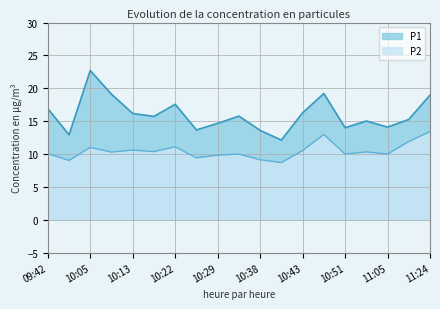

Reading left to right, list all the values displayed in this chart.

P1: 09:42=16.9	10:01=12.9	10:05=22.7	10:09=19.1	10:13=16.2	10:17=15.7	10:22=17.6	10:25=13.7	10:29=14.7	10:33=15.8	10:38=13.6	10:41=12.1	10:43=16.3	10:46=19.2	10:51=14.0	11:00=15.0	11:05=14.1	11:11=15.3	11:24=19.0
P2: 09:42=10.1	10:01=9.0	10:05=11.0	10:09=10.3	10:13=10.6	10:17=10.4	10:22=11.1	10:25=9.4	10:29=9.8	10:33=10.0	10:38=9.1	10:41=8.7	10:43=10.5	10:46=13.0	10:51=10.0	11:00=10.3	11:05=10.0	11:11=11.9	11:24=13.4